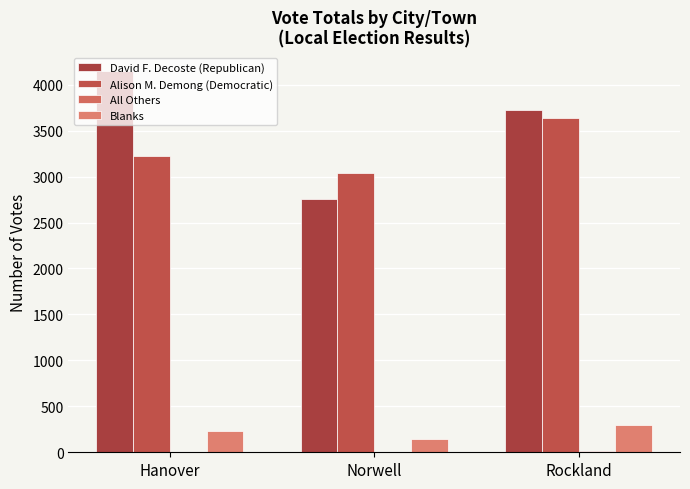

What is the greatest value displayed?

4146